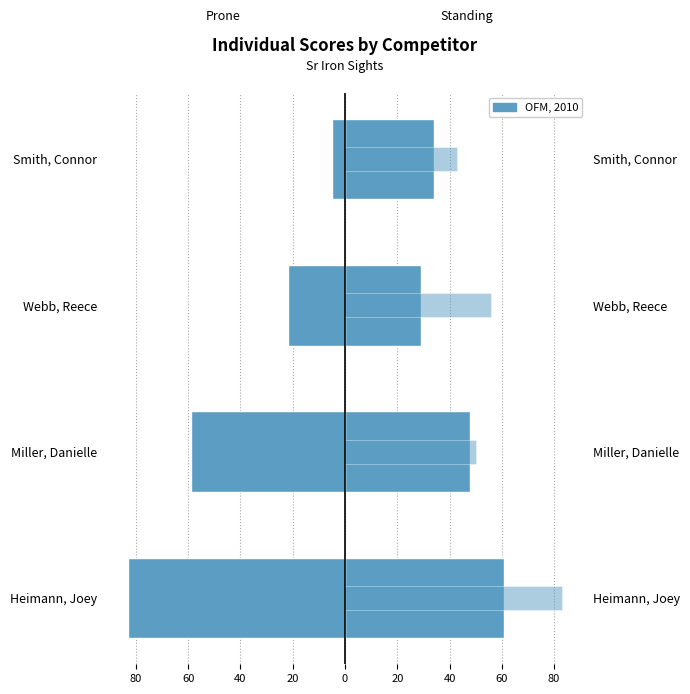

The Kneeling Score series shows 142 at Heimann, Joey. True or false?

False